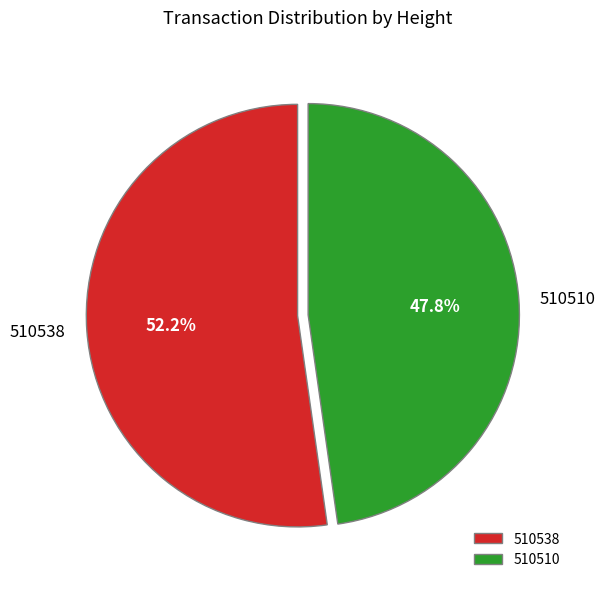

Is it true that 510510 is 60% of the pie?

False